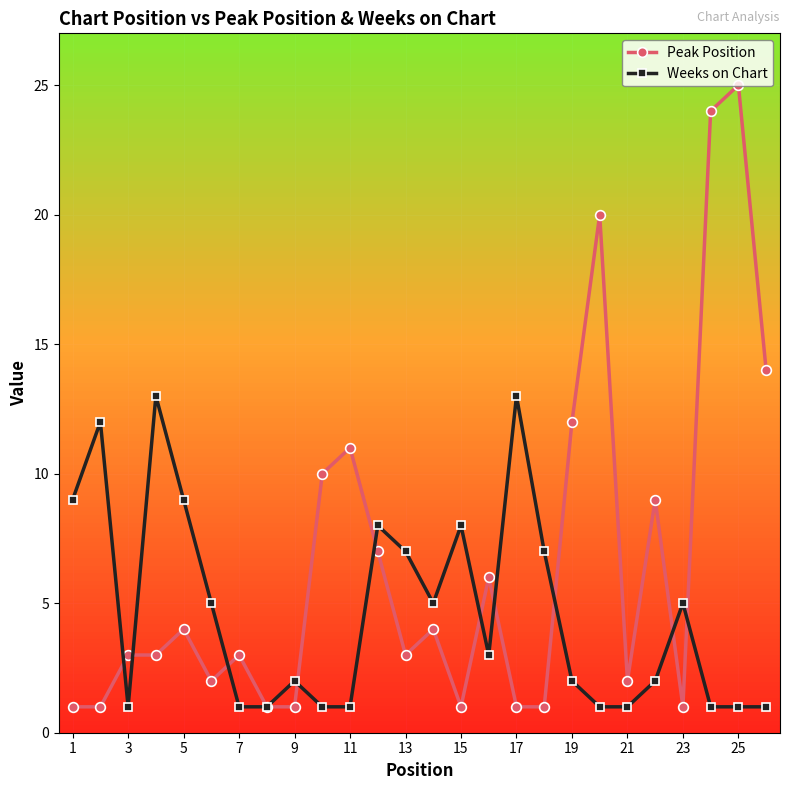

At how many categories does at least one series exceed 17?

3